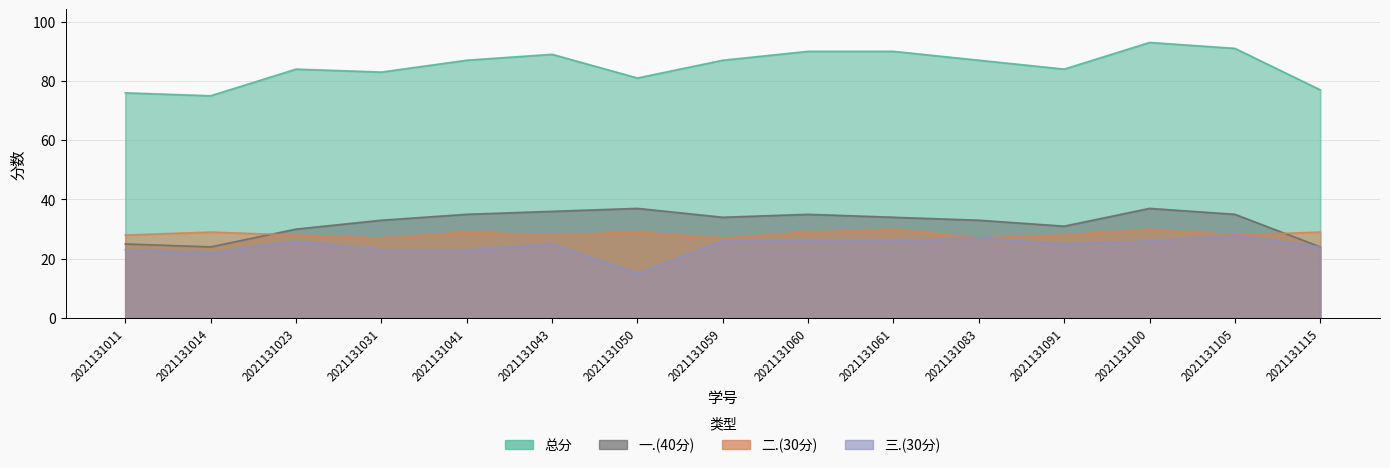

Reading left to right, list all the values displayed in this chart.

总分: 2021131011=76	2021131014=75	2021131023=84	2021131031=83	2021131041=87	2021131043=89	2021131050=81	2021131059=87	2021131060=90	2021131061=90	2021131083=87	2021131091=84	2021131100=93	2021131105=91	2021131115=77
一.(40分): 2021131011=25	2021131014=24	2021131023=30	2021131031=33	2021131041=35	2021131043=36	2021131050=37	2021131059=34	2021131060=35	2021131061=34	2021131083=33	2021131091=31	2021131100=37	2021131105=35	2021131115=24
二.(30分): 2021131011=28	2021131014=29	2021131023=28	2021131031=27	2021131041=29	2021131043=28	2021131050=29	2021131059=27	2021131060=29	2021131061=30	2021131083=27	2021131091=28	2021131100=30	2021131105=28	2021131115=29
三.(30分): 2021131011=23	2021131014=22	2021131023=26	2021131031=23	2021131041=23	2021131043=25	2021131050=15	2021131059=26	2021131060=26	2021131061=26	2021131083=27	2021131091=25	2021131100=26	2021131105=28	2021131115=24